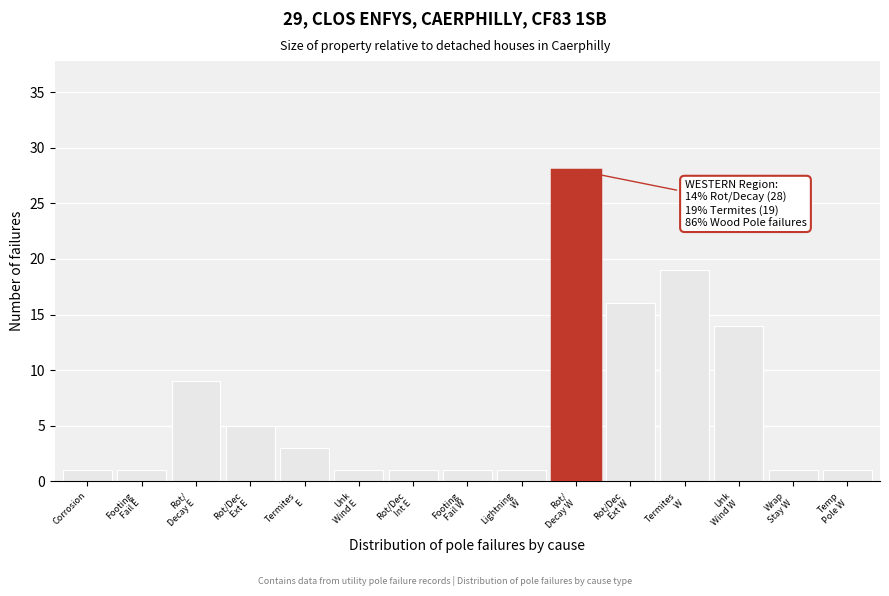

Reading left to right, transcribe all the data shown in this chart.

1	1	9	5	3	1	1	1	1	28	16	19	14	1	1